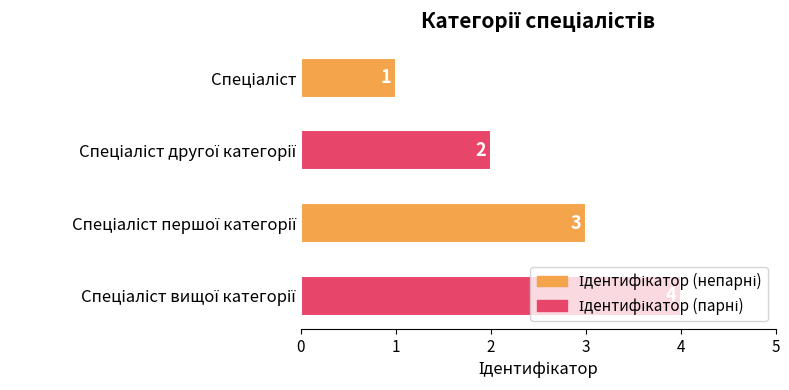

How many values are between 2 and 4?

3